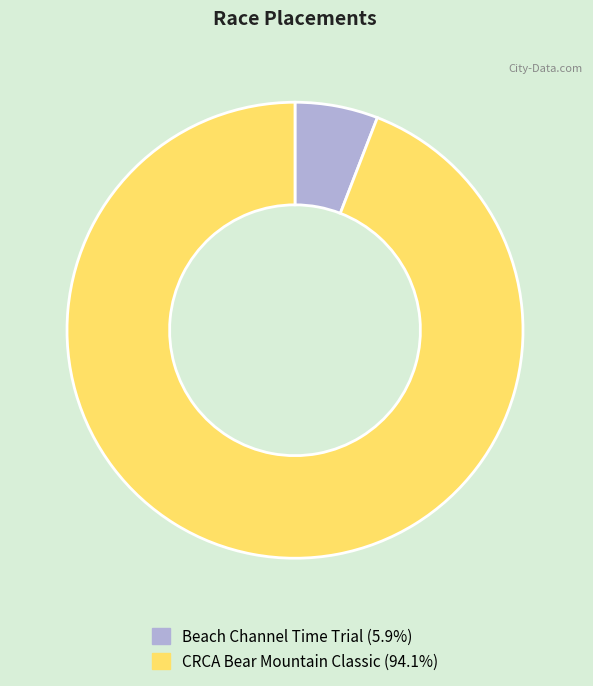

What is the ratio of the value at CRCA Bear Mountain Classic to the value at Beach Channel Time Trial?

16.0